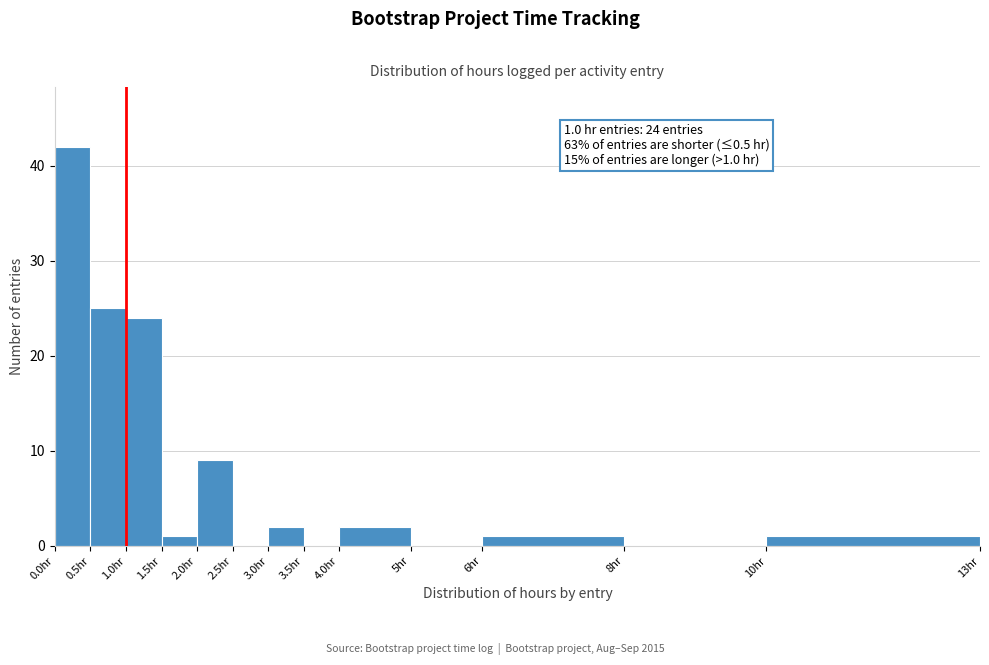

Which range on the x-axis has the tallest bar?

0.0 to 0.5